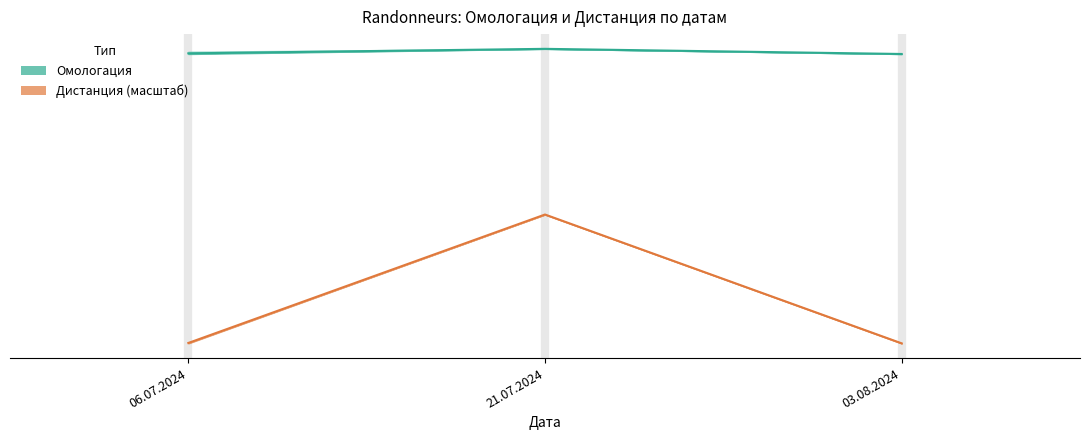

How many lines are shown in the chart?

2